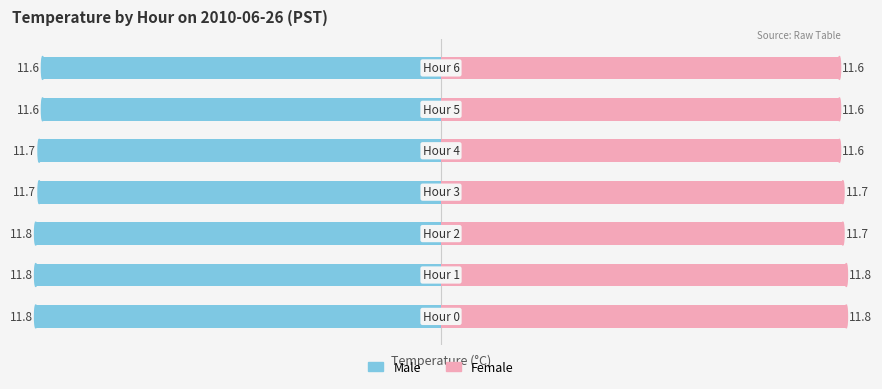

At which label is Female closest to 11?

4